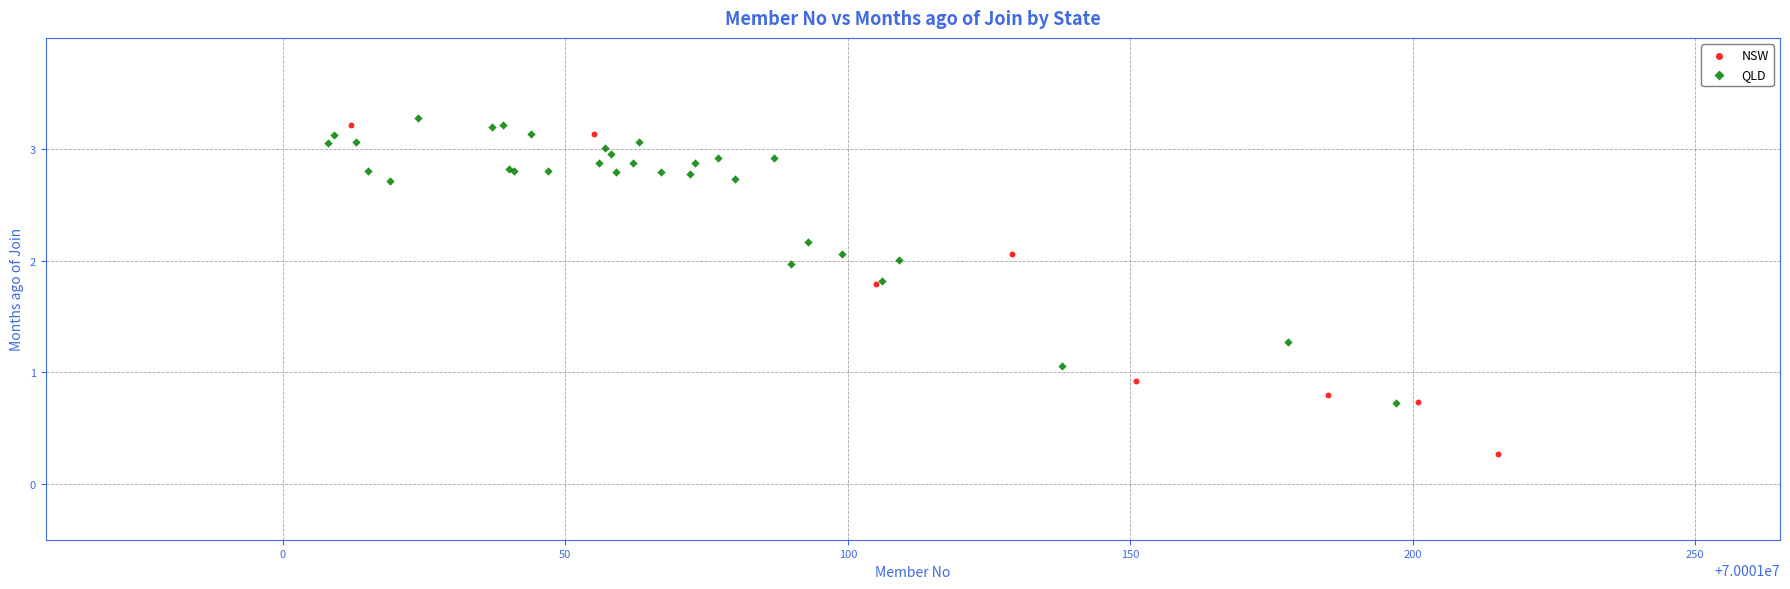

Which series has the largest Y range (max minus min)?

NSW